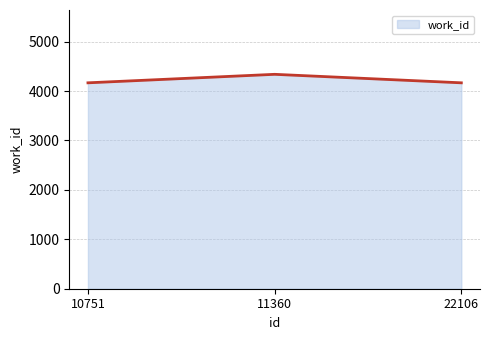

Approximately how many times larger is the value at 22106 compared to 11360?

1.0